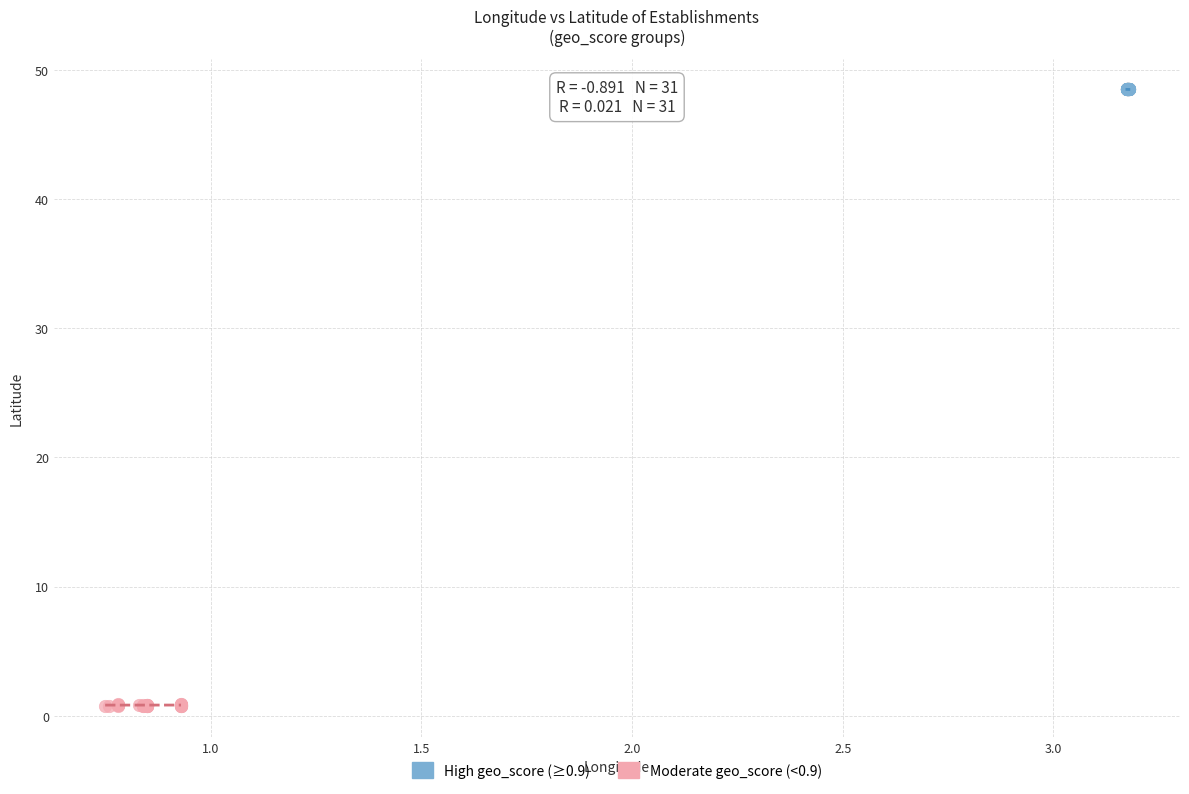

Which series contains the lowest Y value?

Moderate geo_score (<0.9)